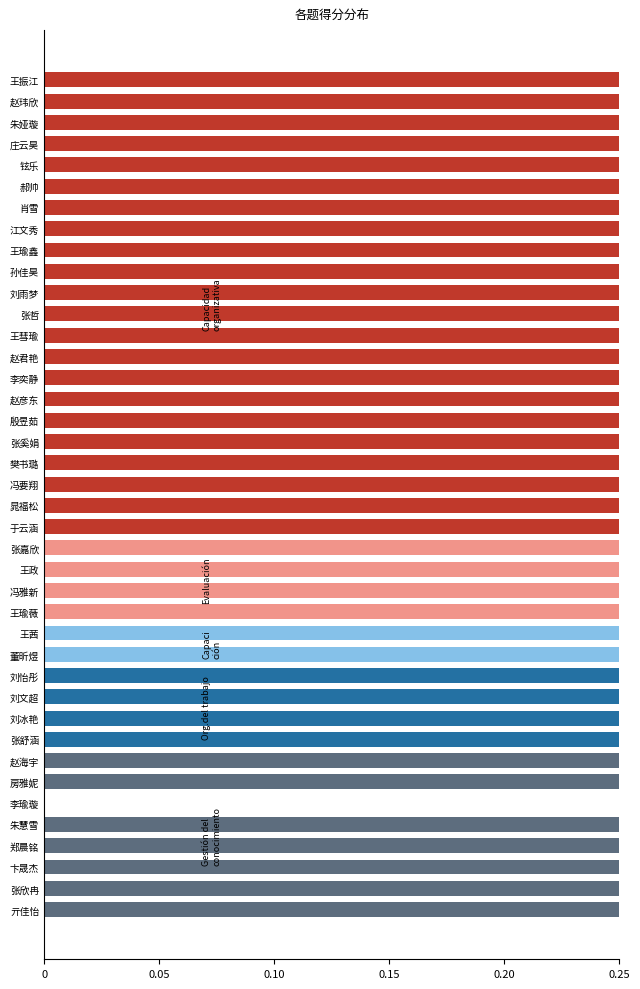

How many bars are there in total?

40